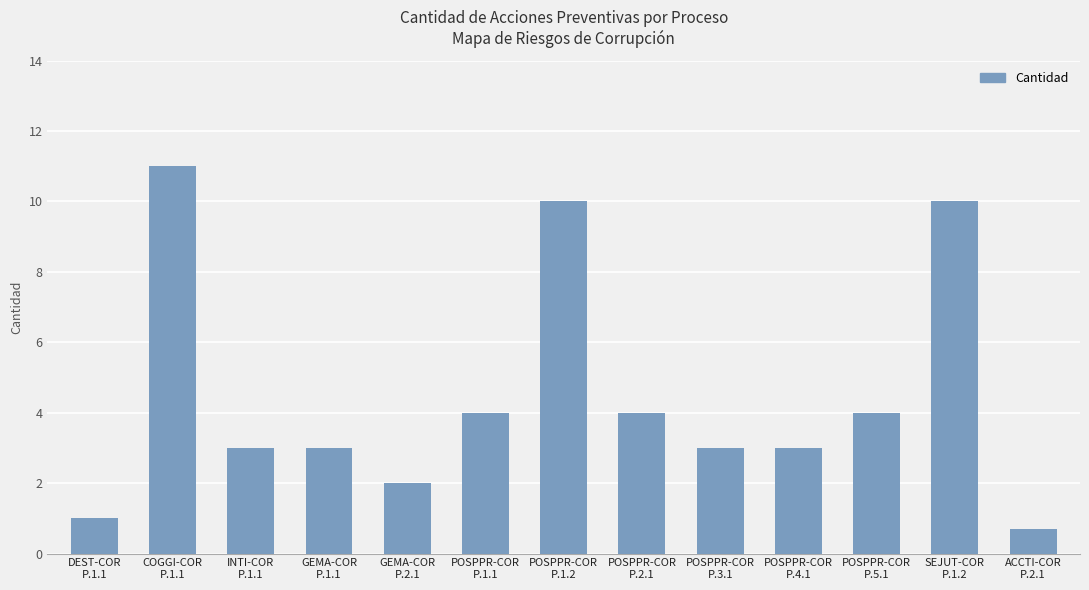

What is the average value?

4.5